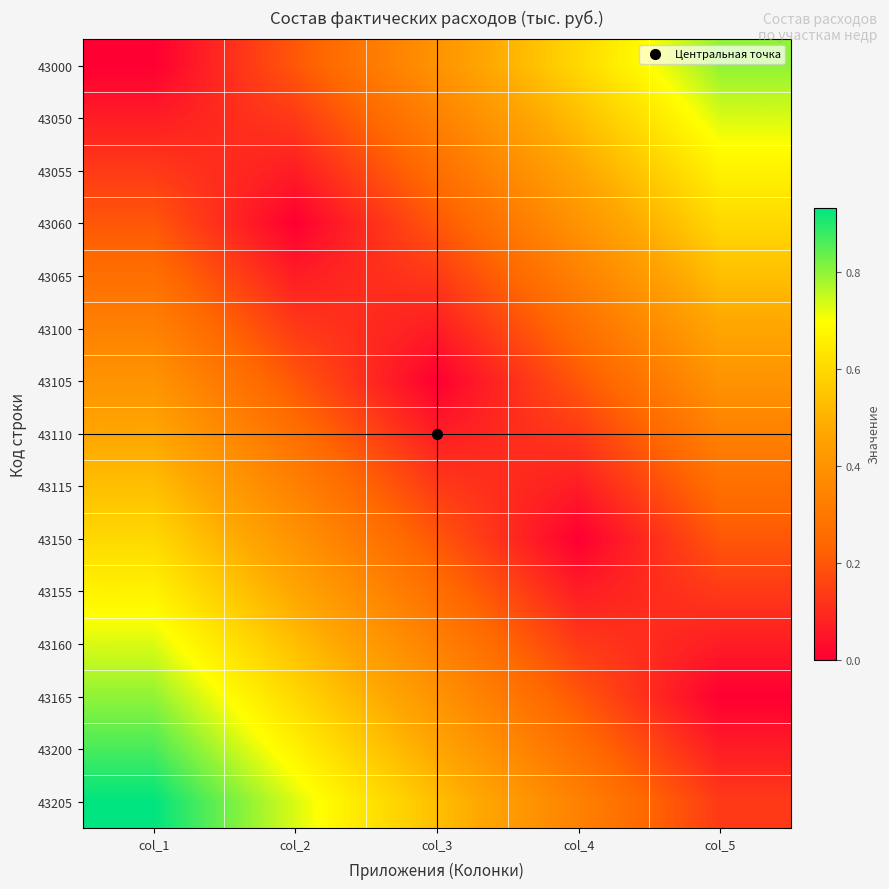

At which category is the sum across all series the highest?

col_1